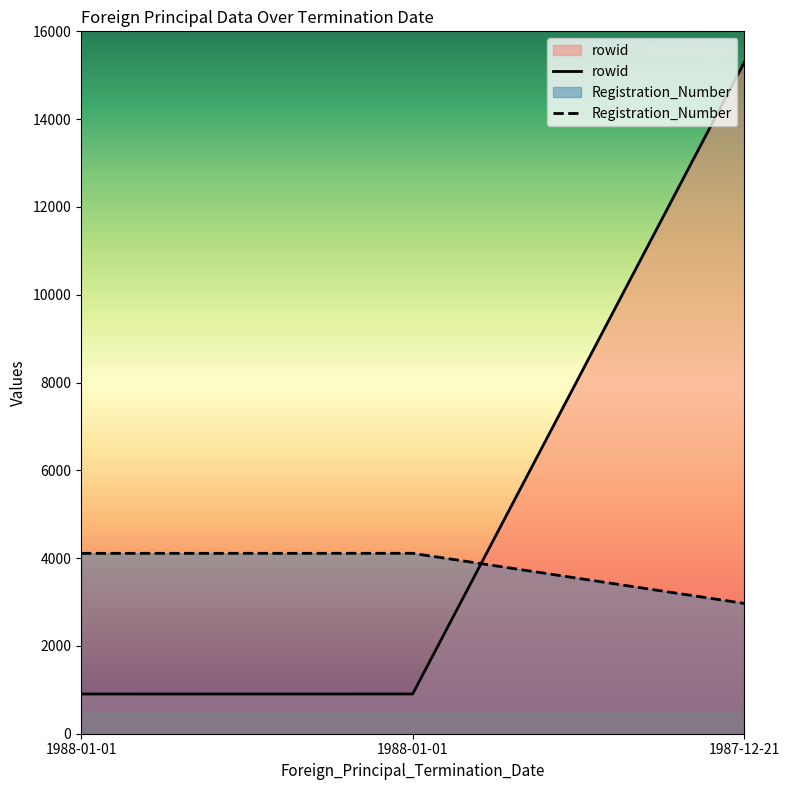

Is it true that Registration_Number equals 6767 at 1988-01-01?

False